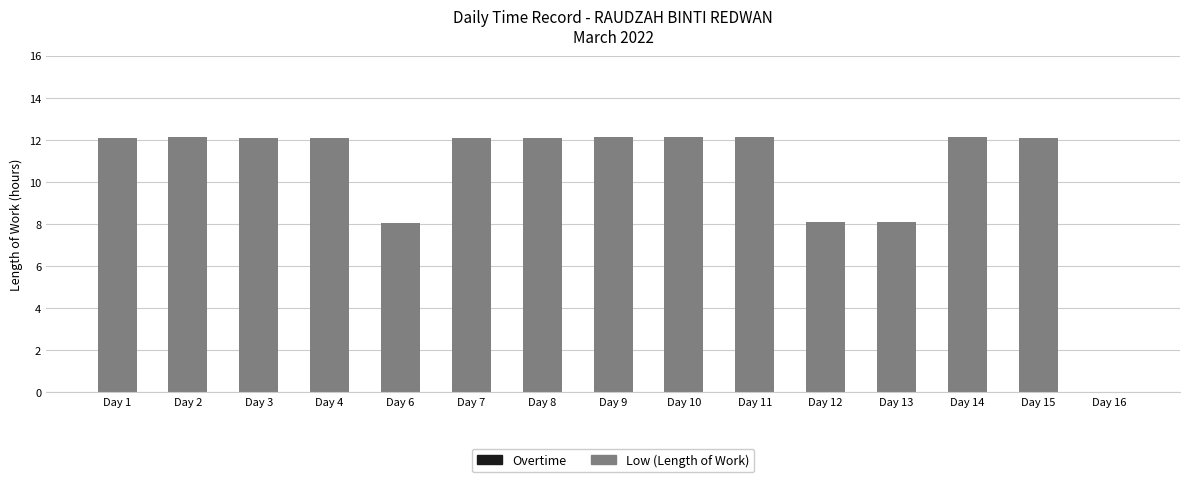

Approximately how many times larger is the value at Day 12 compared to Day 10?

0.7